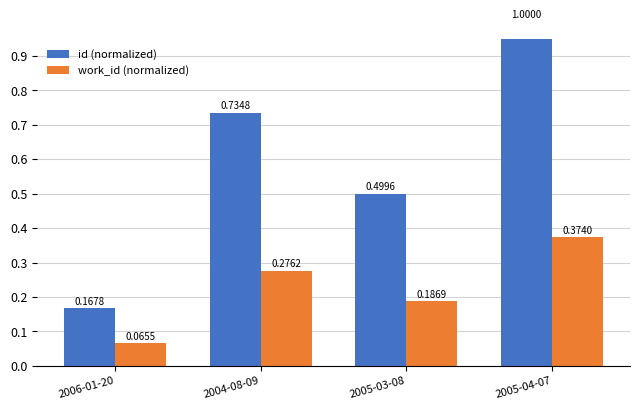

What is the value of the work_id (normalized) bar at the 3rd from the left?

0.2